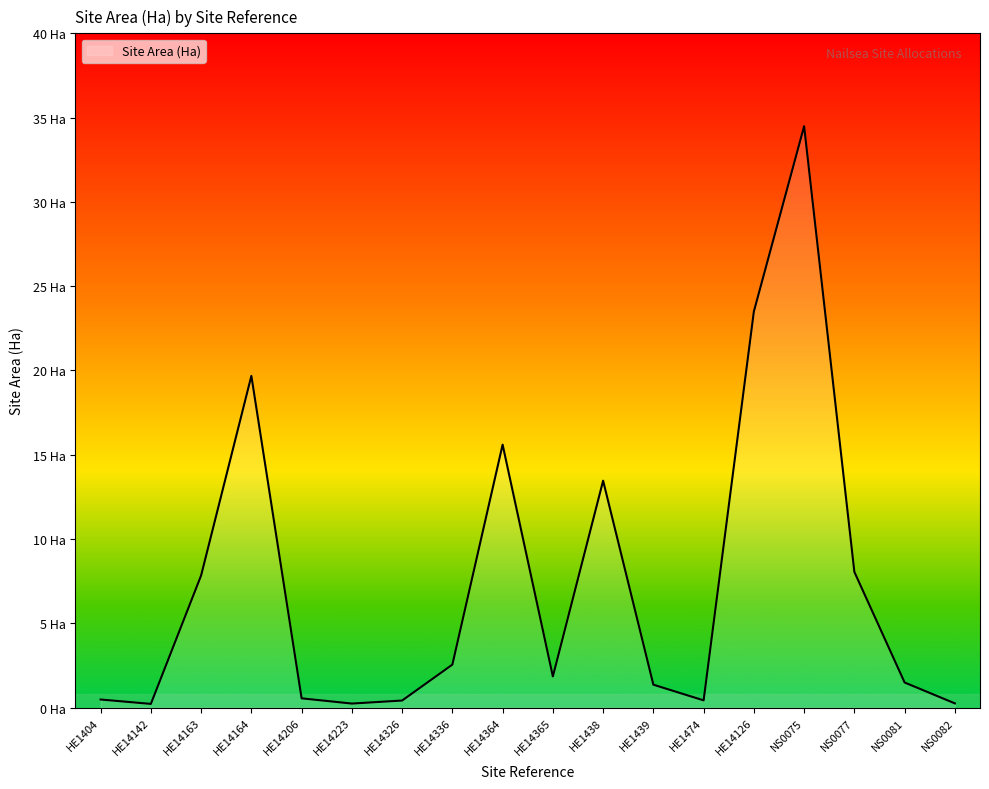

At which category does the data reach its first local valley?

HE14142